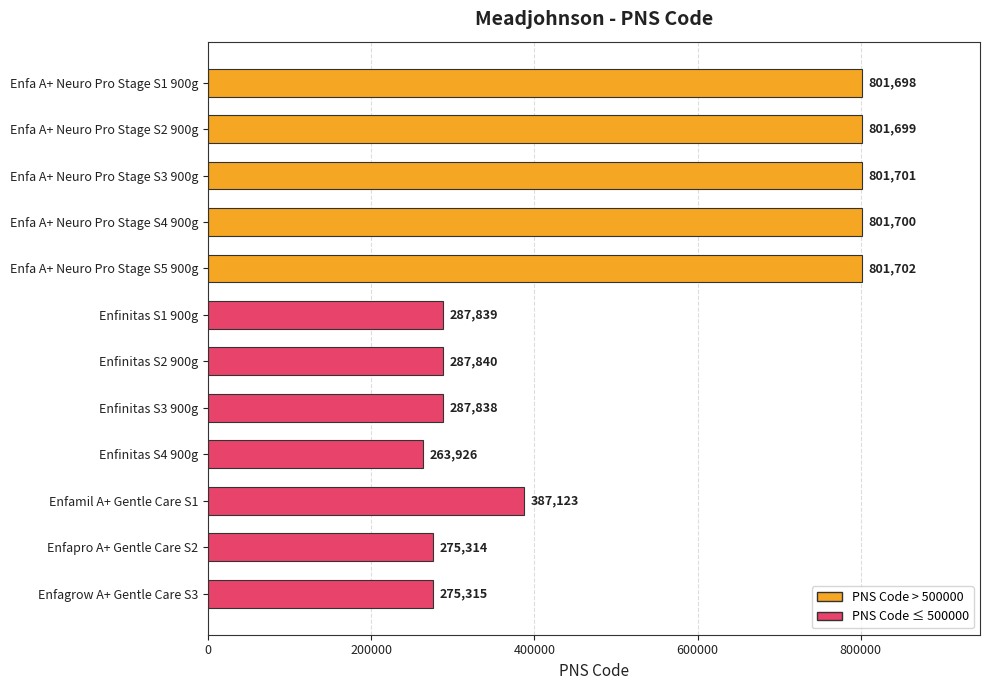

What is the label of the 6th bar from the bottom?

Enfinitas S2 900g